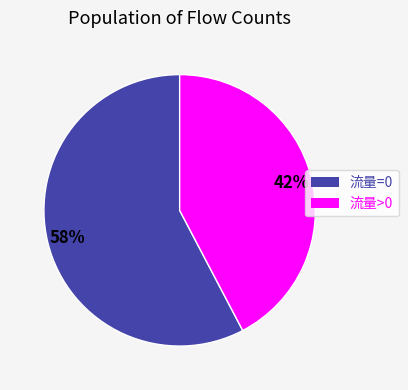

Is the sum of 流量>0 and 流量=0 greater than half?

Yes